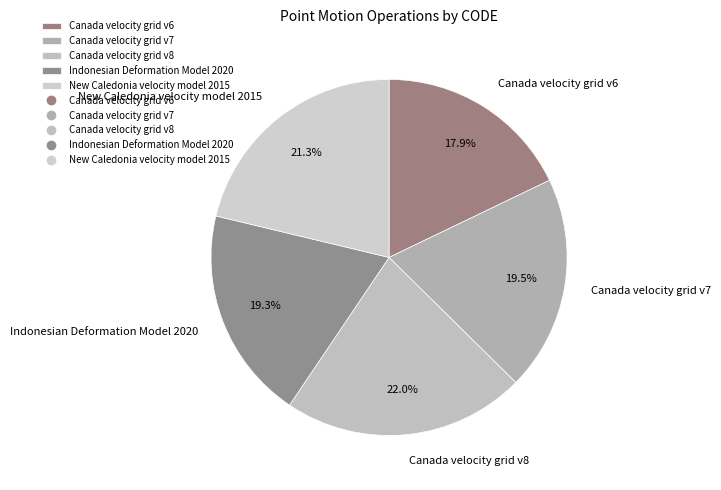

Does Canada velocity grid v7 represent more than half of the total?

No